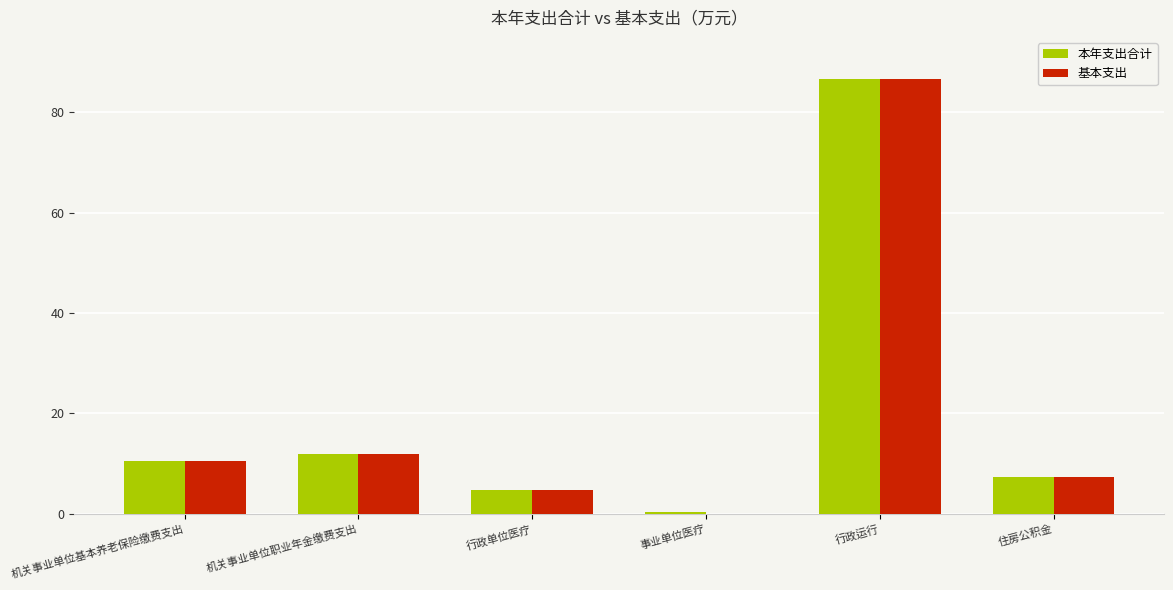

What is the total value across all series at 机关事业单位职业年金缴费支出?

23.9